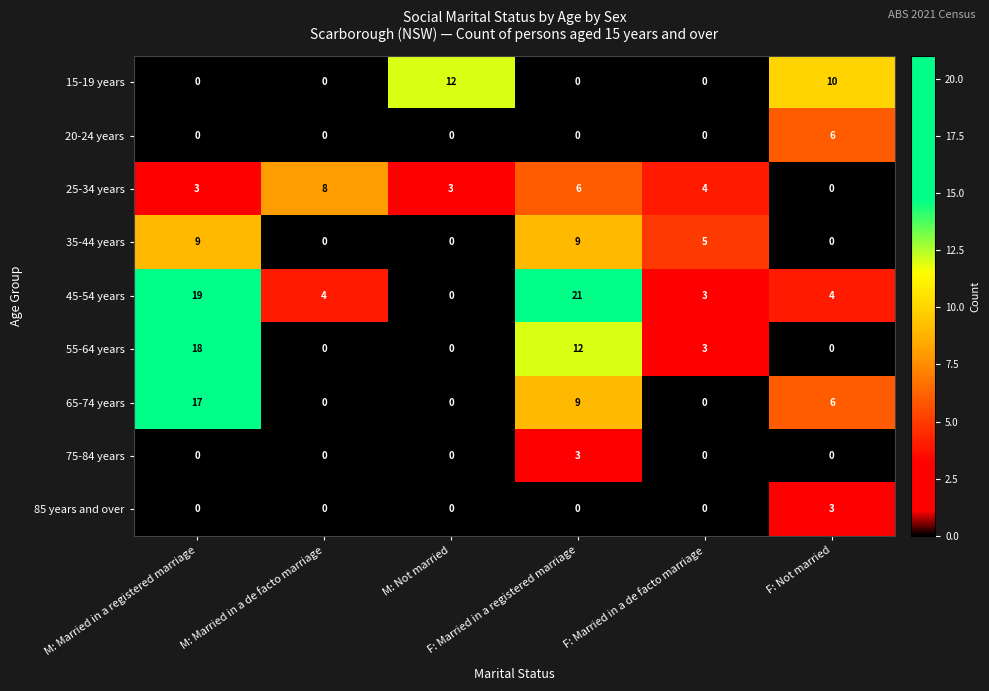

How many 20-24 years values are between 0 and 1?

5